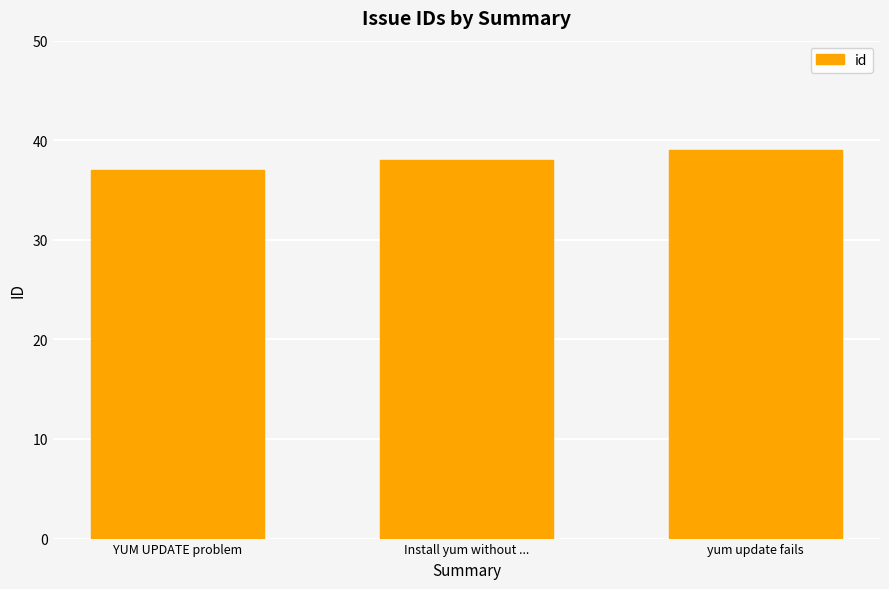

Is it true that the value at YUM UPDATE problem is 37?

True